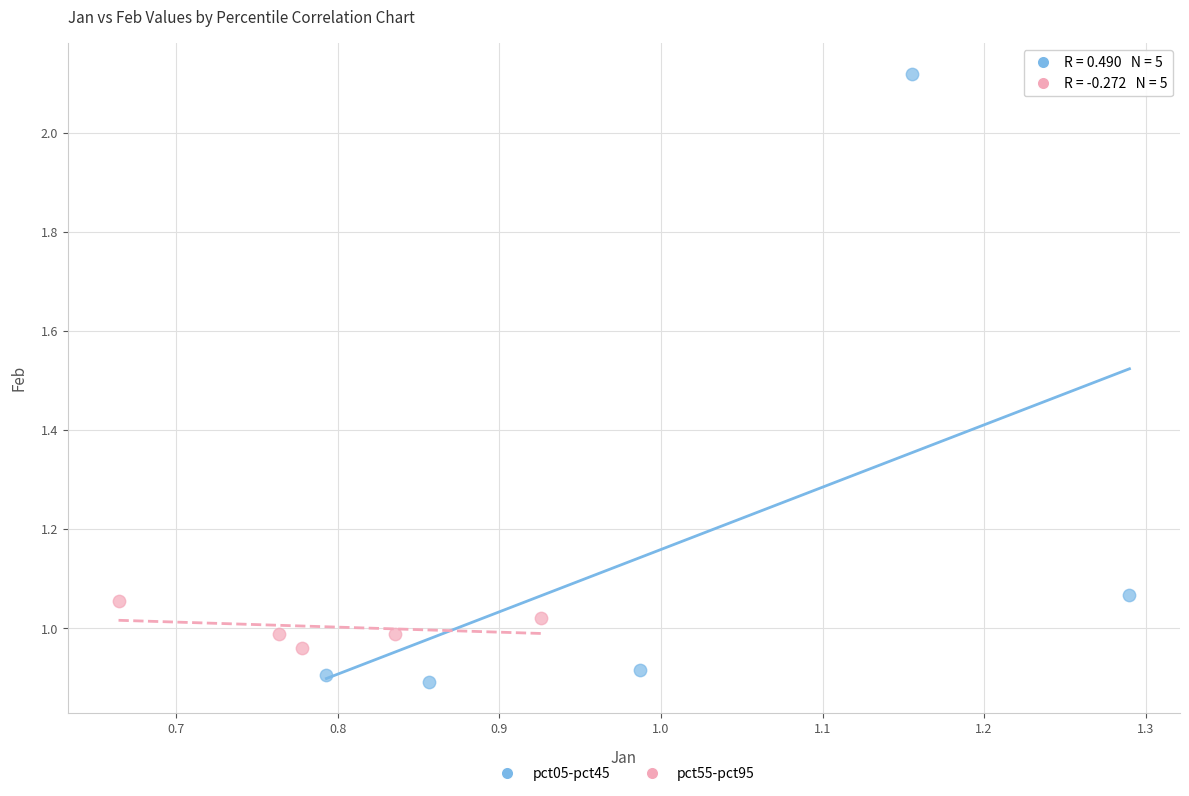

Which series has the largest Y range (max minus min)?

pct05-pct45